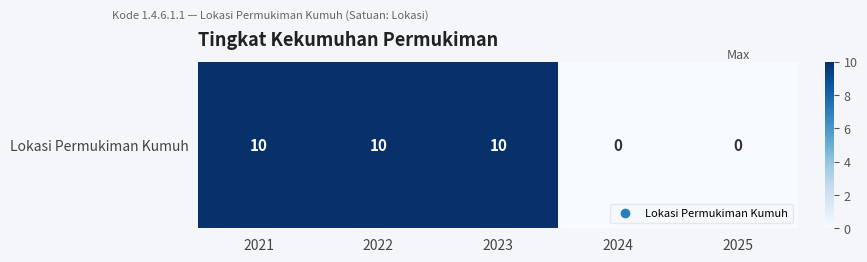

Reading right to left, extract all data points from this chart.

0	0	10	10	10